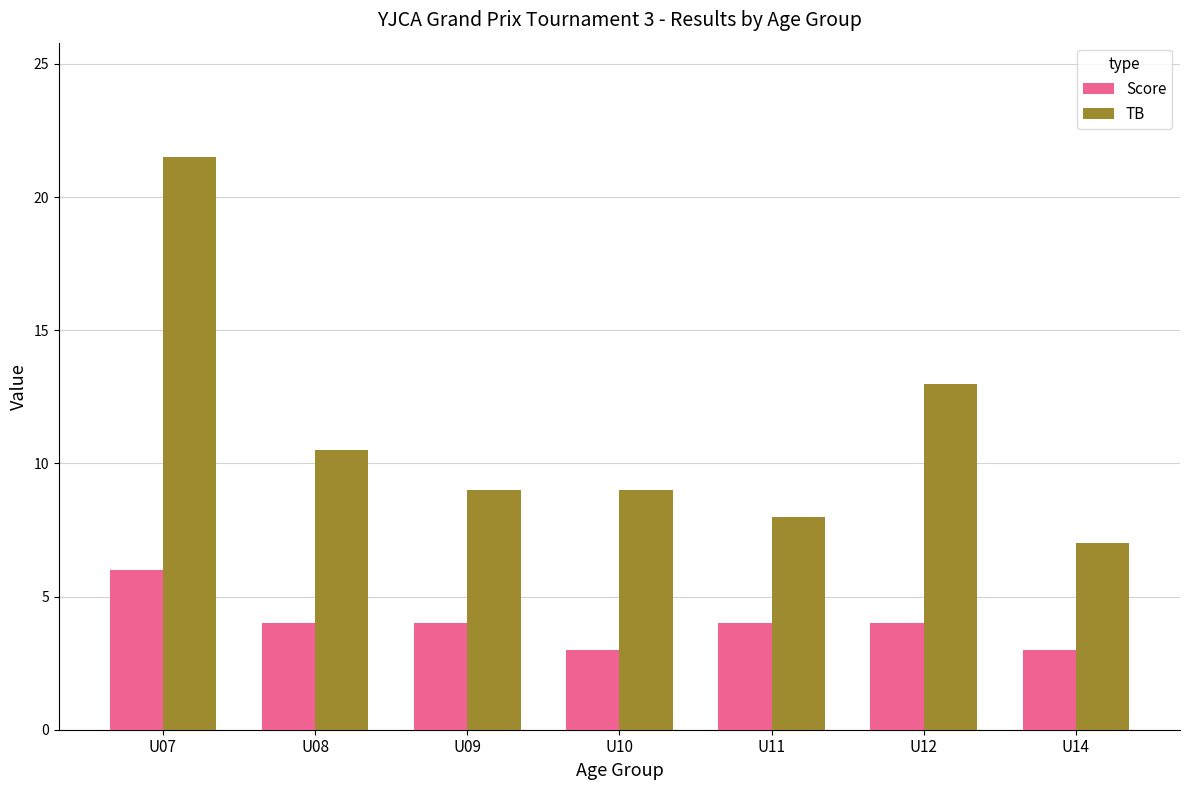

Which series changed the most between U07 and U14?

TB